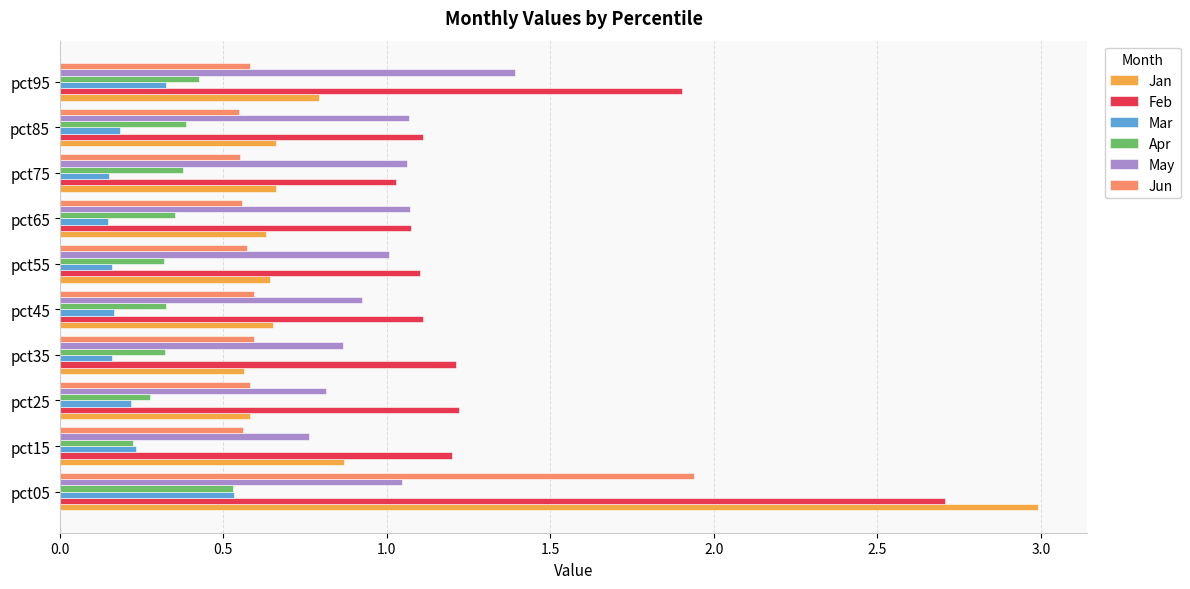

Which series changed the most between pct05 and pct15?

Jan